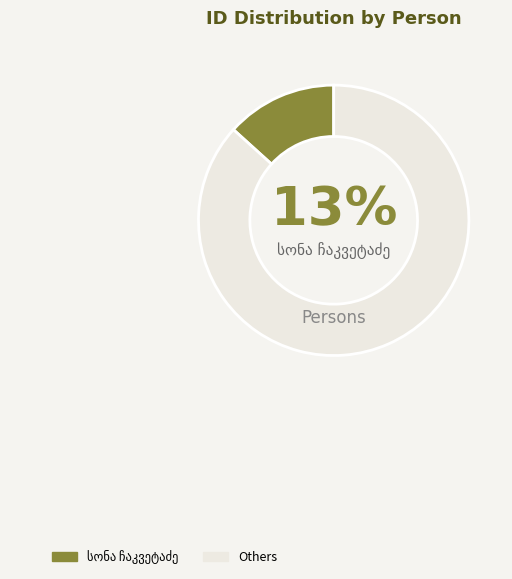

Count the number of slices in the pie.

2